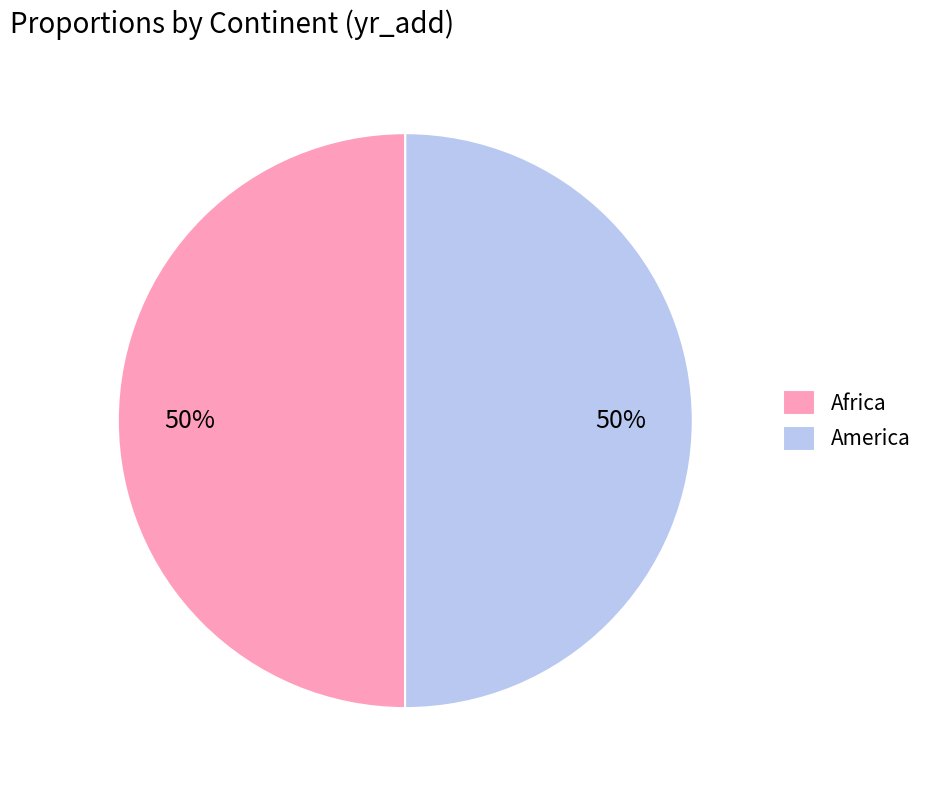

To the nearest percent, what portion does America represent?

50%